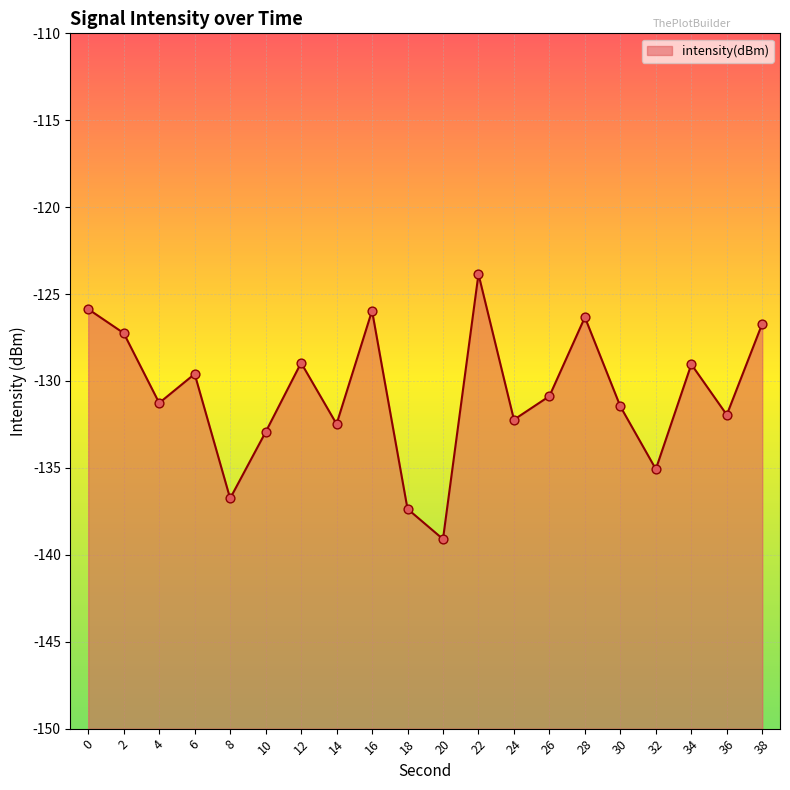

What is the change in value from 22 to 32?

-11.2